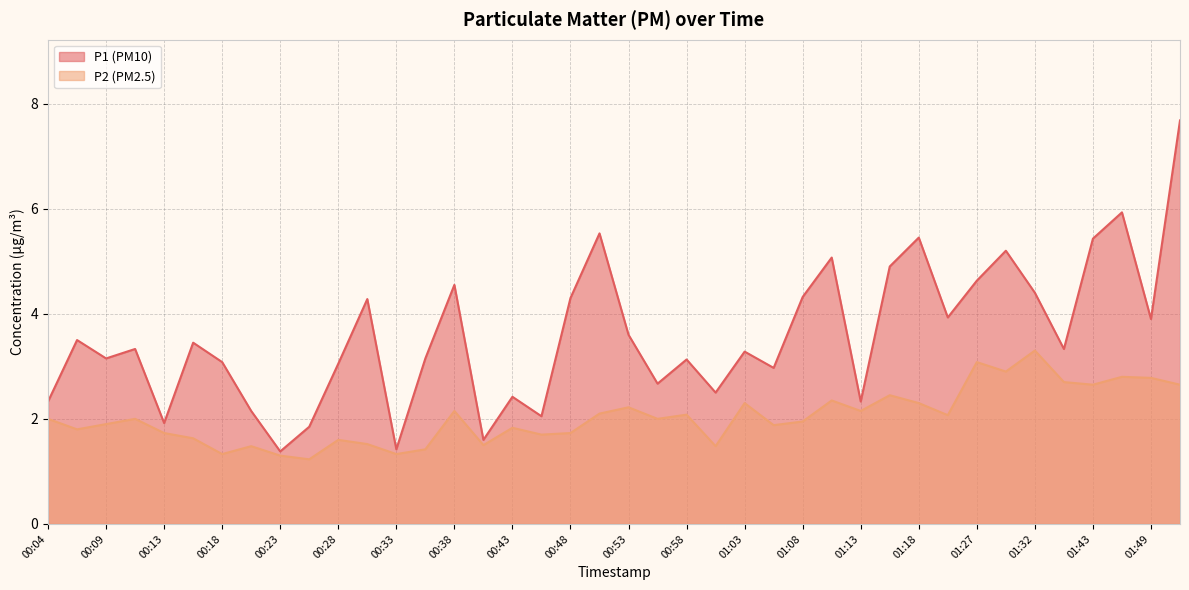

What are all the series names shown in the legend?

P1, P2